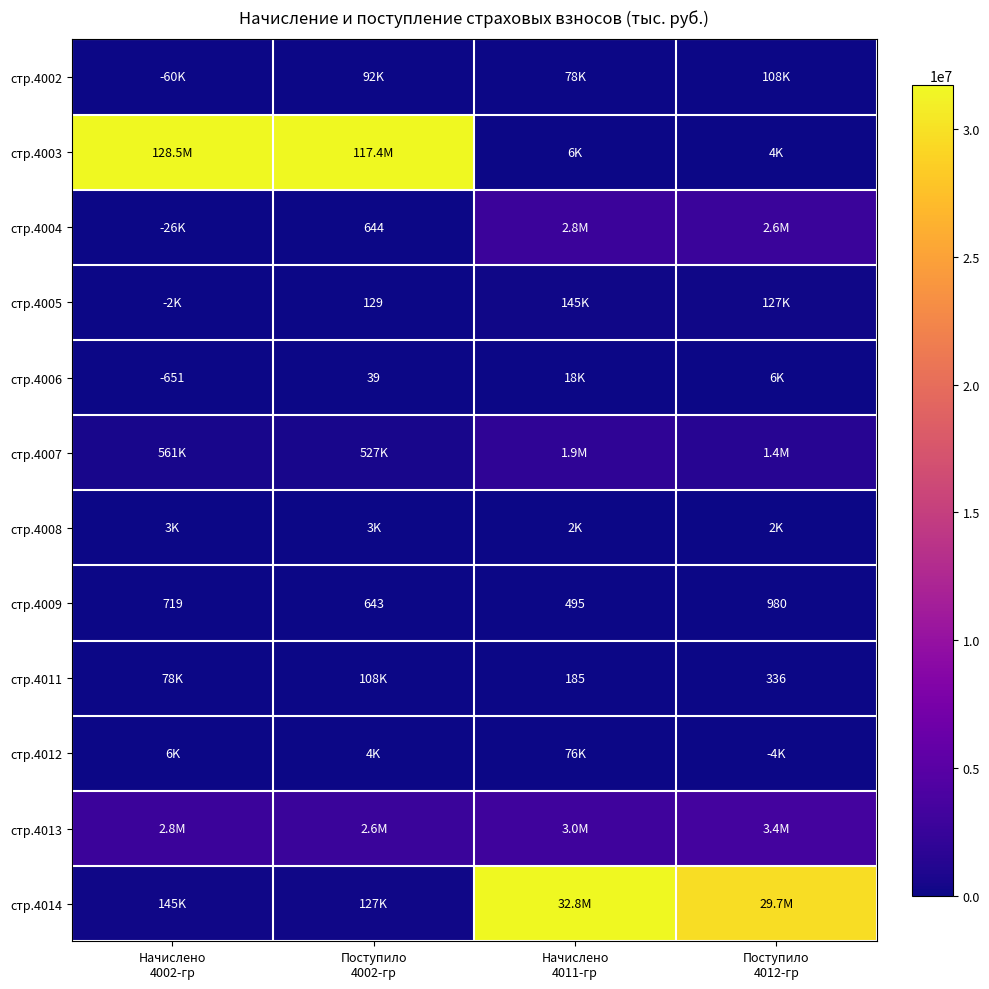

What is the difference between the maximum and second lowest values in the стр.4006 series?

18310